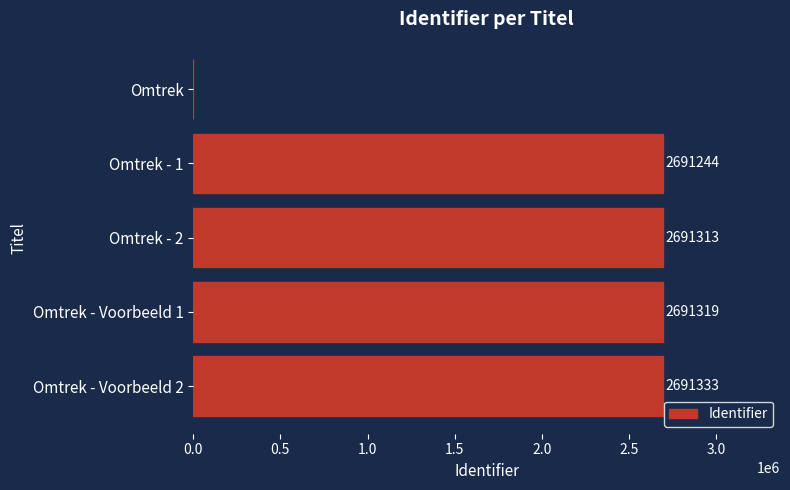

Which has a higher value, Omtrek or Omtrek - Voorbeeld 1?

Omtrek - Voorbeeld 1